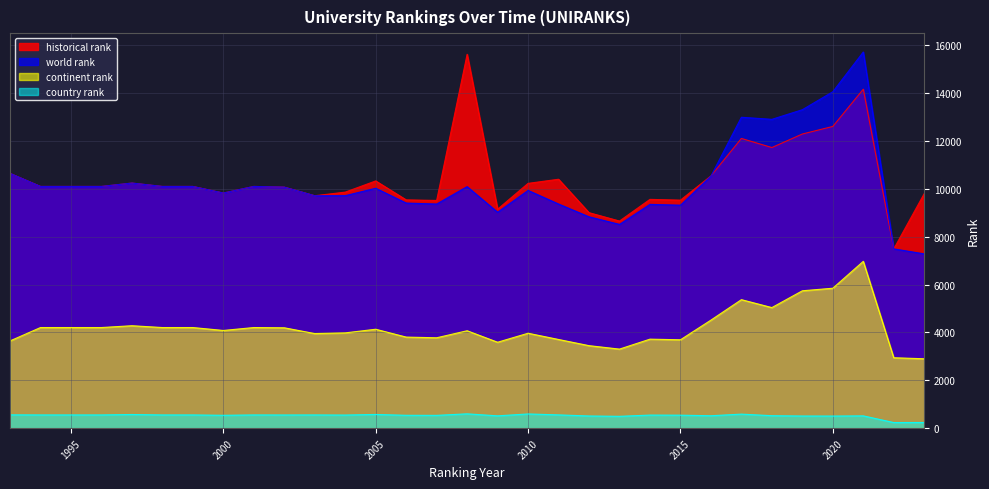

Which series has the largest total across all categories?

historical rank